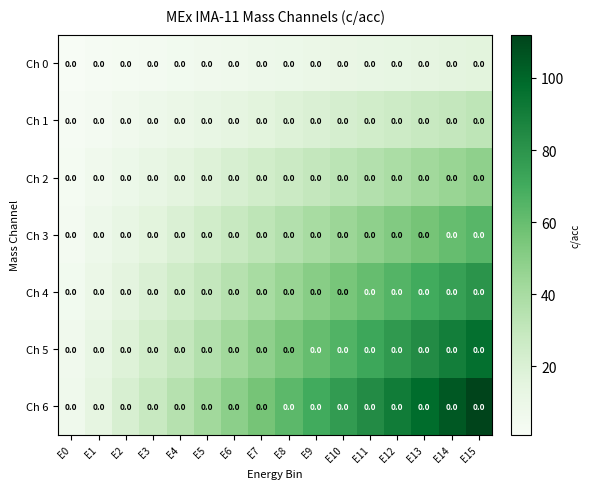

List the series in order of their peak value, lowest first.

Ch 0, Ch 1, Ch 2, Ch 3, Ch 4, Ch 5, Ch 6